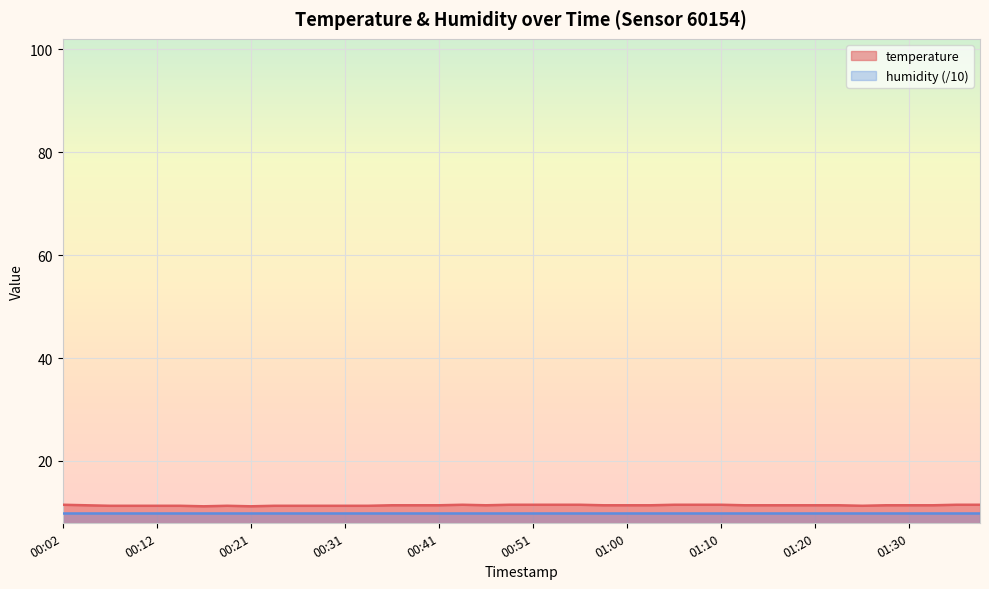

Reading right to left, what are all the values shown in this chart?

11.5	11.5	11.4	11.4	11.4	11.3	11.4	11.4	11.4	11.4	11.4	11.5	11.5	11.5	11.4	11.4	11.4	11.5	11.5	11.5	11.5	11.4	11.5	11.4	11.4	11.4	11.3	11.3	11.3	11.3	11.3	11.2	11.3	11.2	11.3	11.3	11.3	11.3	11.4	11.5